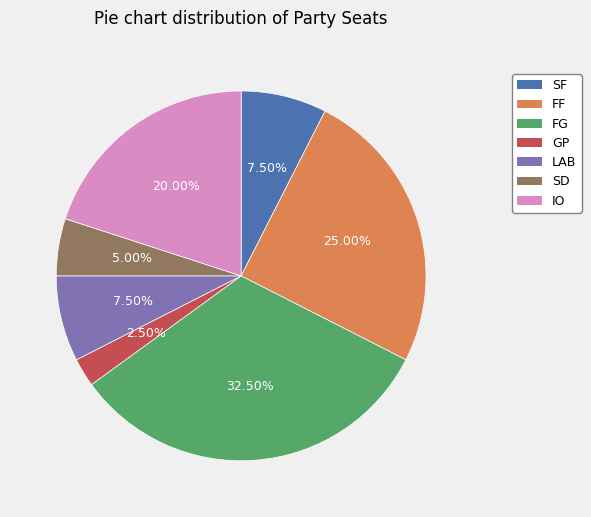

To the nearest percent, what portion does IO represent?

20%